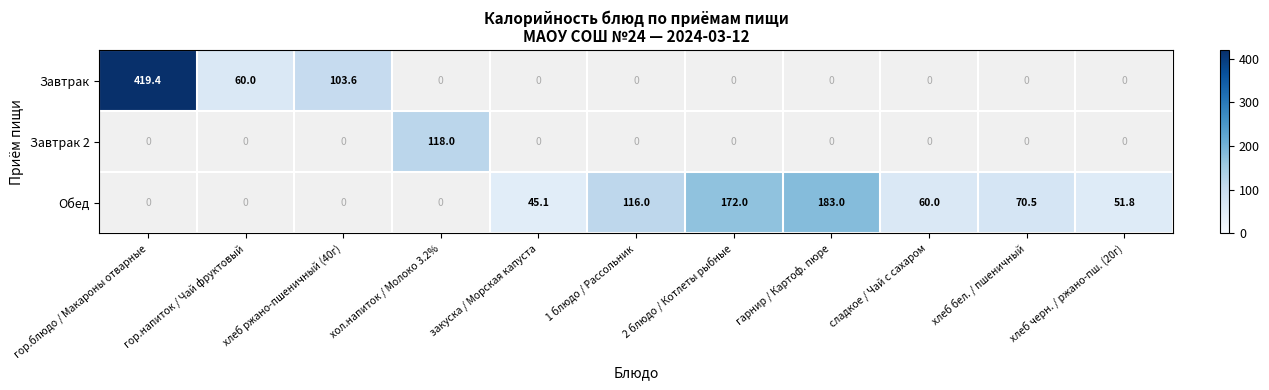

Which has a higher value, хлеб черн. / ржано-пш. (20г) or гор.блюдо / Макароны отварные?

гор.блюдо / Макароны отварные